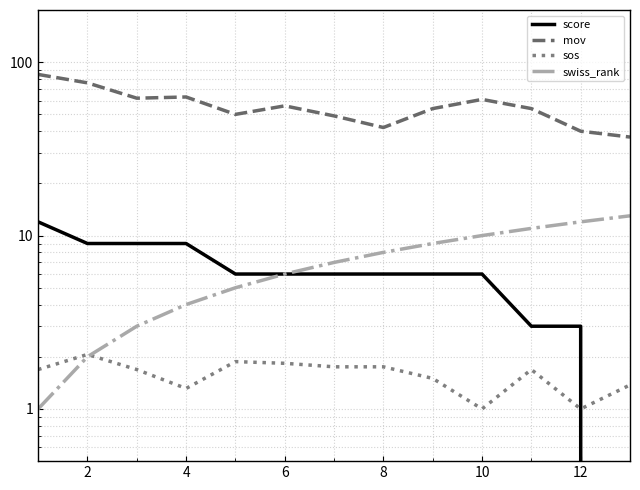

What is the difference between the maximum and minimum values in the mov series?

48.0